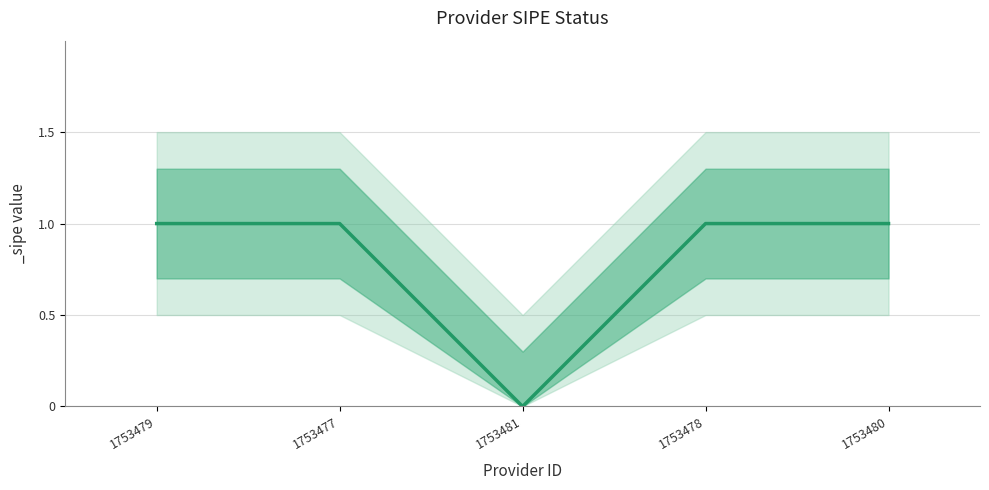

What is the change in value from 1753477 to 1753481?

-1